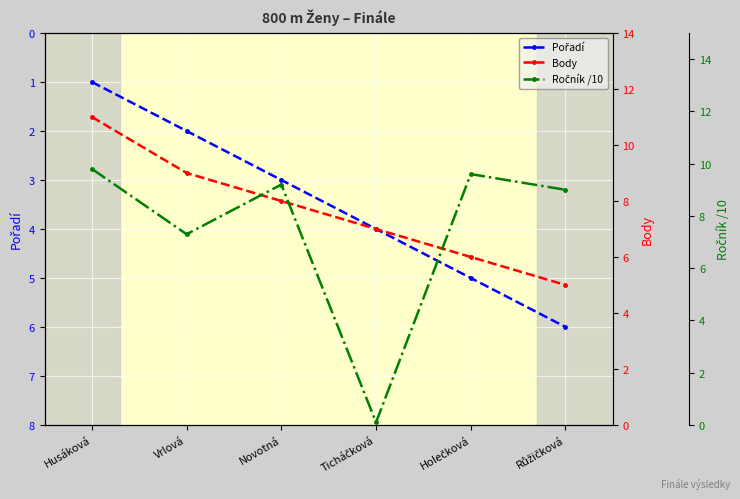

Between Ticháčková and Růžičková, which series saw the biggest shift?

Ročník /10